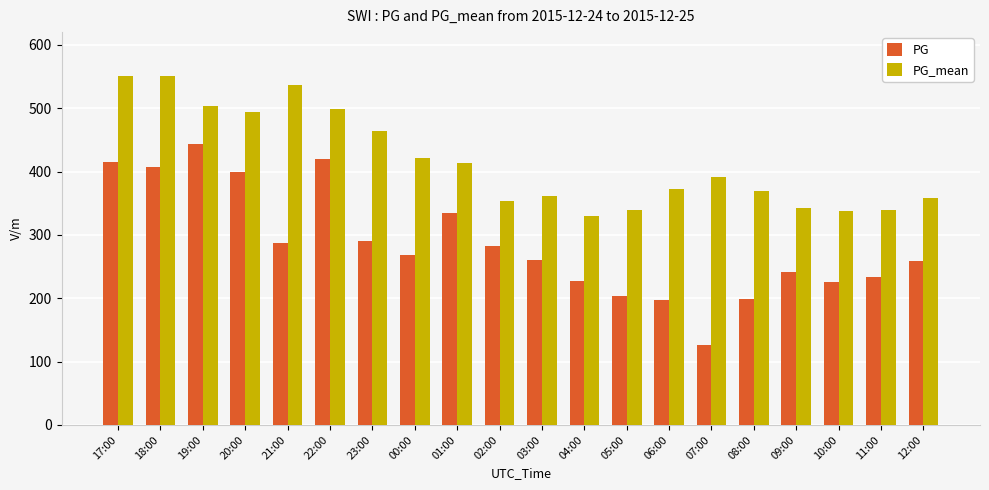

True or false: PG_mean has a value of 339 at 11:00.

True